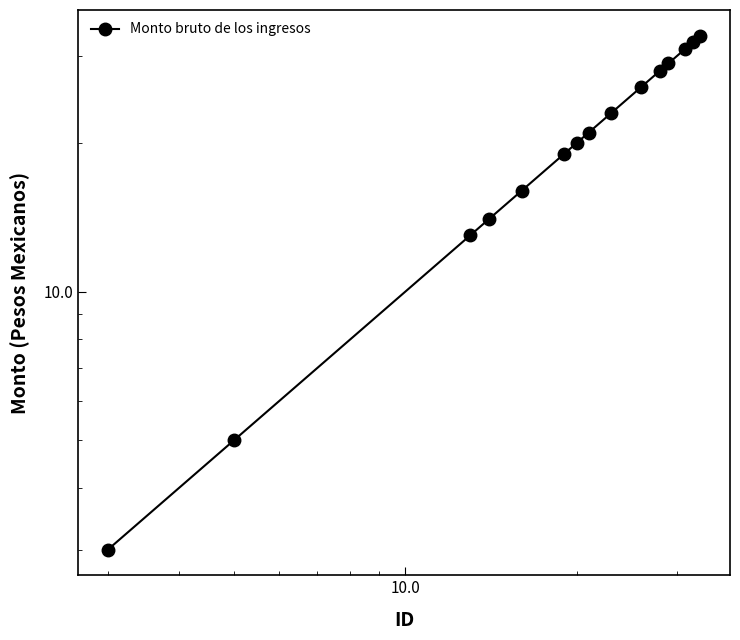

Reading left to right, transcribe all the data shown in this chart.

3	5	13	14	16	19	20	21	23	26	28	29	31	32	33